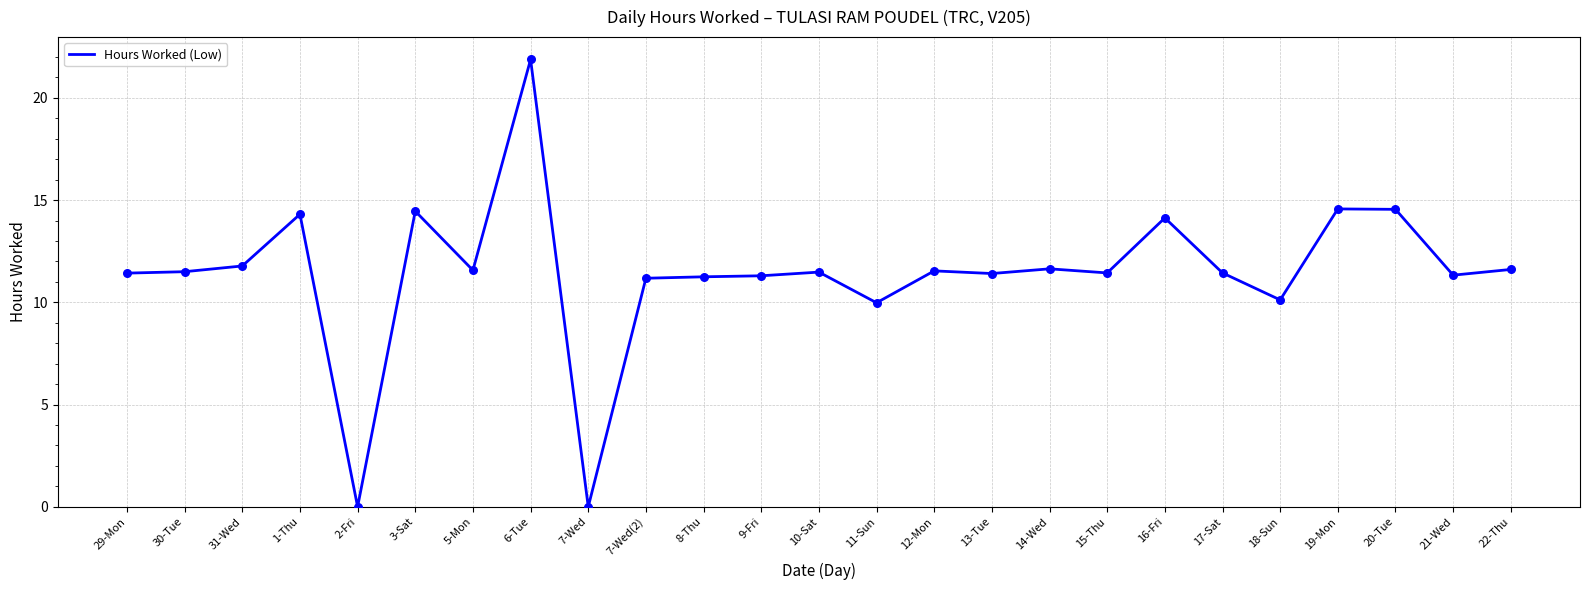

What is the change in value from 6-Tue to 17-Sat?

-10.4